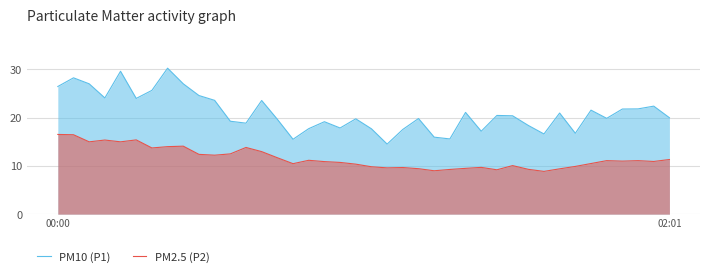

What is the difference between the maximum and minimum values in the PM2.5 (P2) series?

7.7